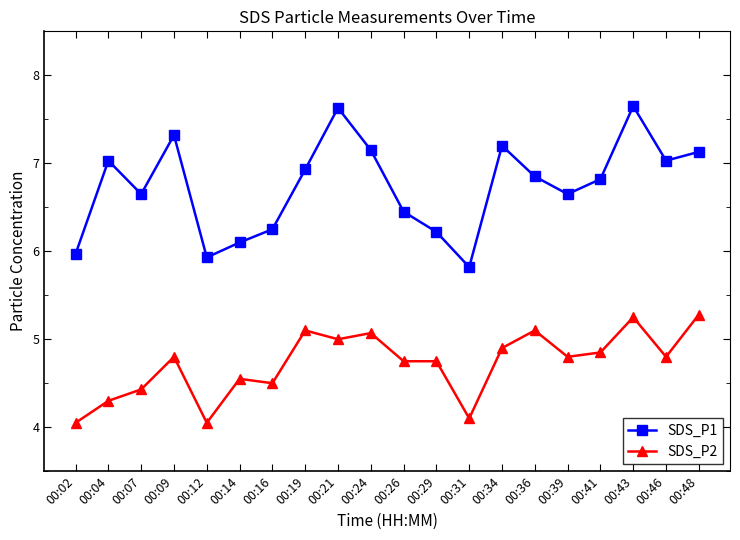

The SDS_P2 series shows 5.0 at 00:21. True or false?

True